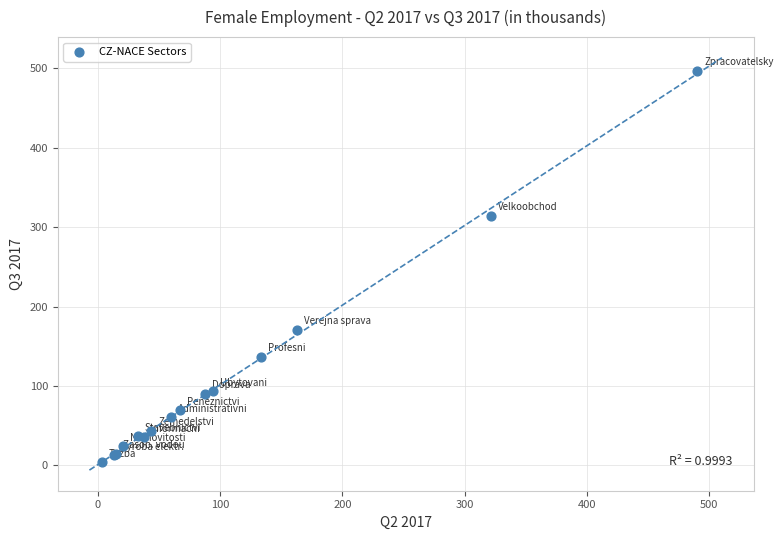

What Y value in the scatter plot is closest to 250?

314.6